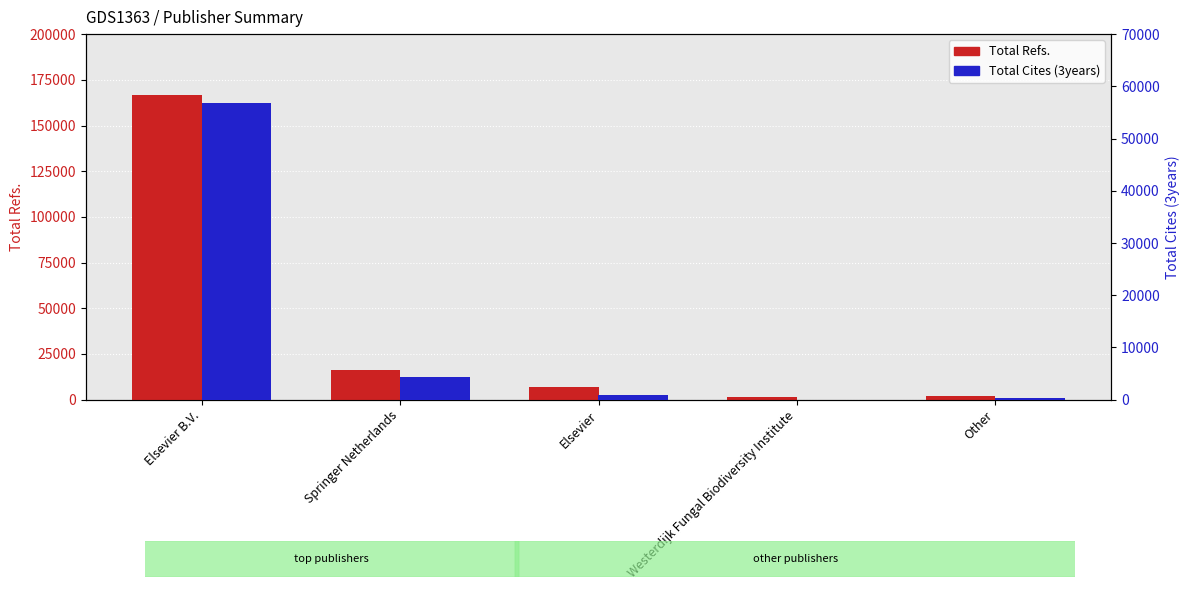

At how many categories does at least one series exceed 89580?

1